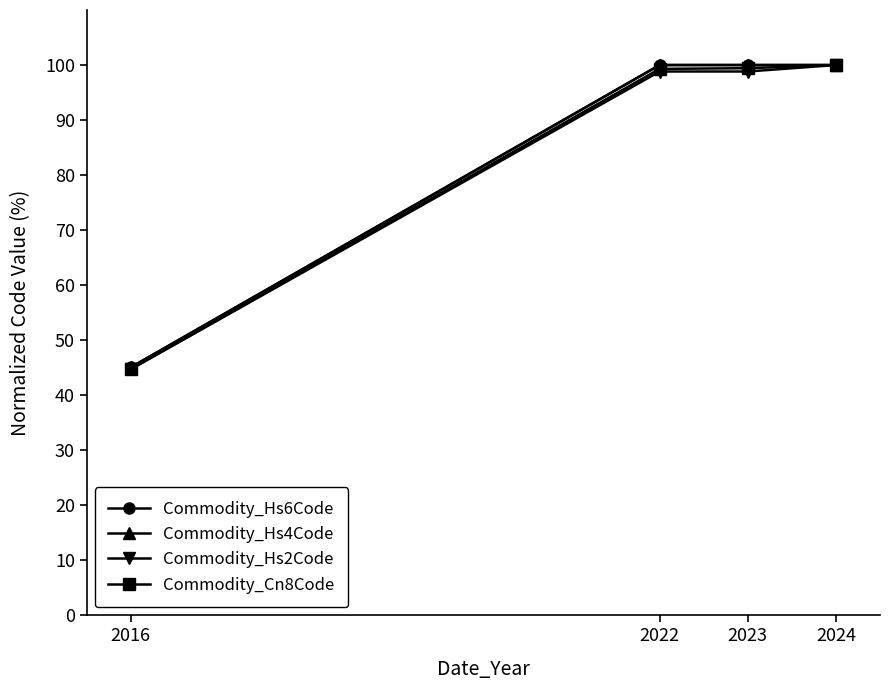

What is the value of the Commodity_Cn8Code point at the 3rd from the left?

99.4